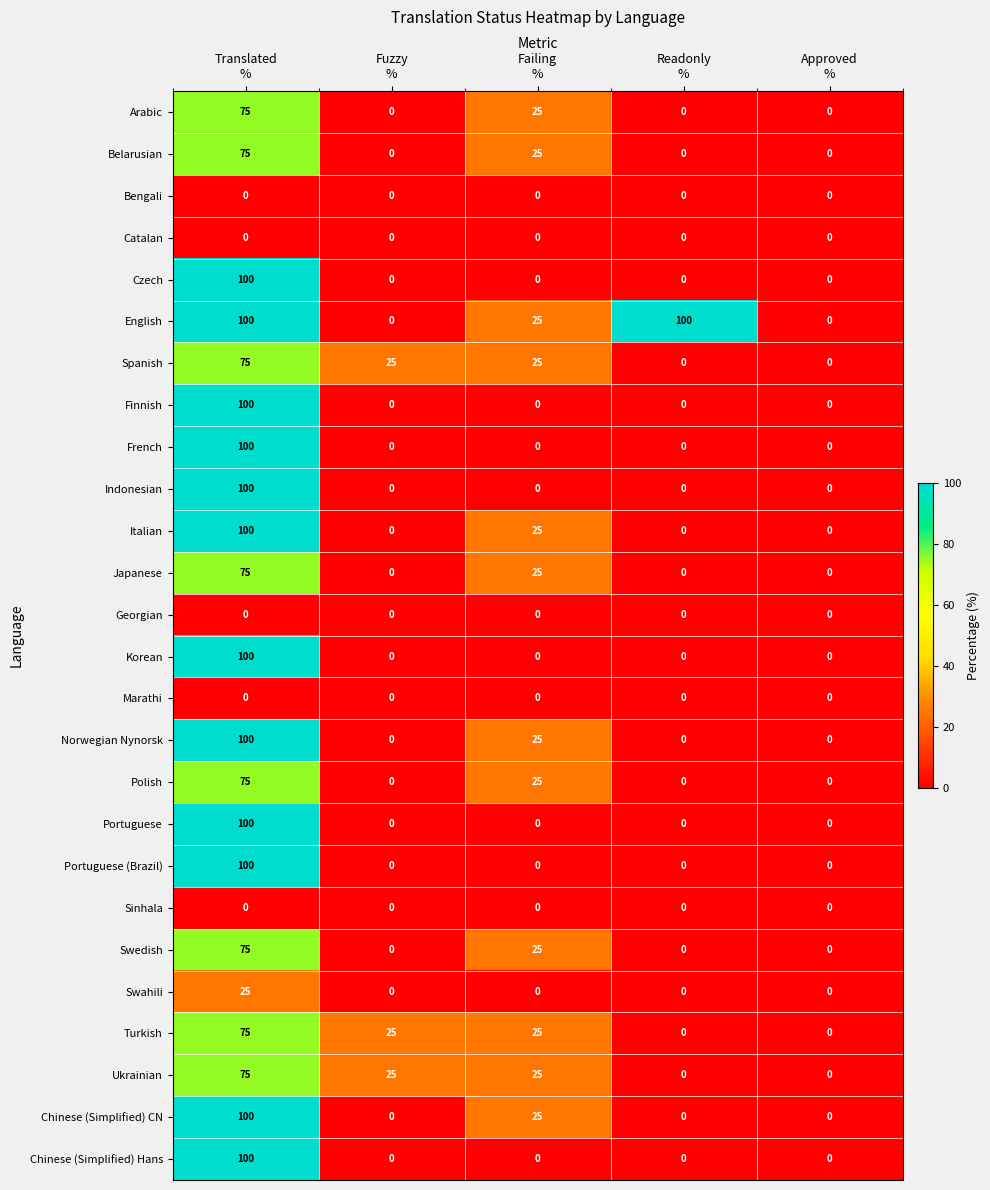

How many categories are shown in the chart?

5